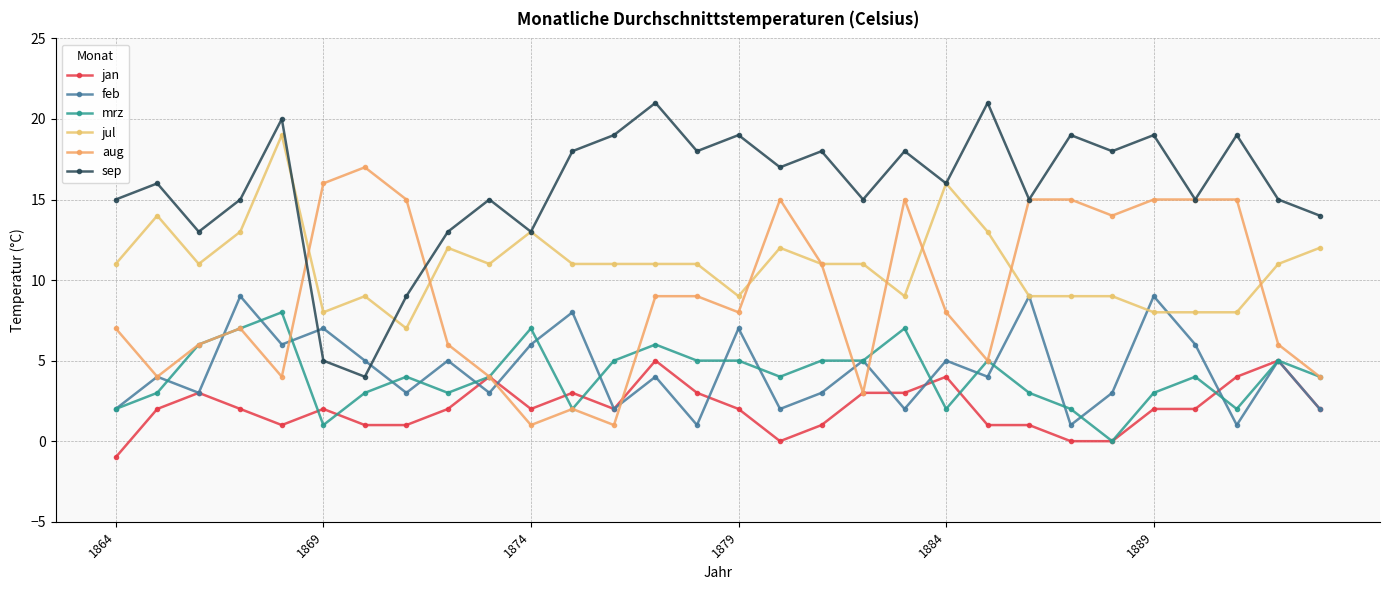

How many categories are shown in the chart?

30